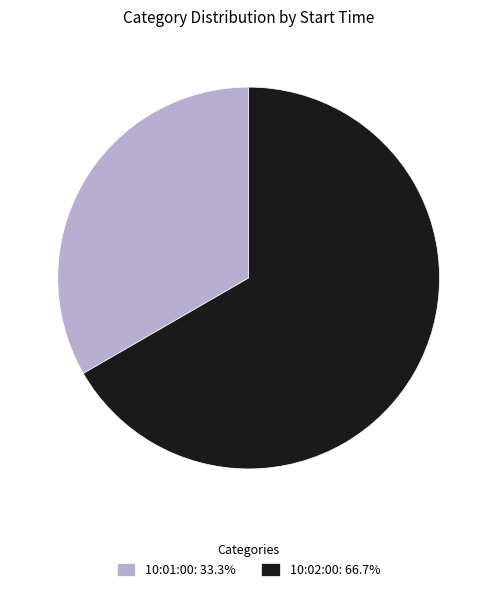

Do 10:02:00 and 10:01:00 together represent more than half of the pie?

Yes